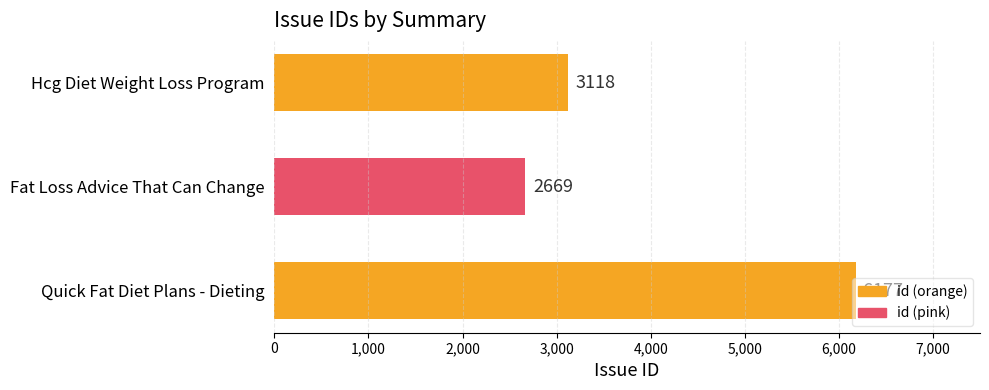

How many values are below 3118?

1